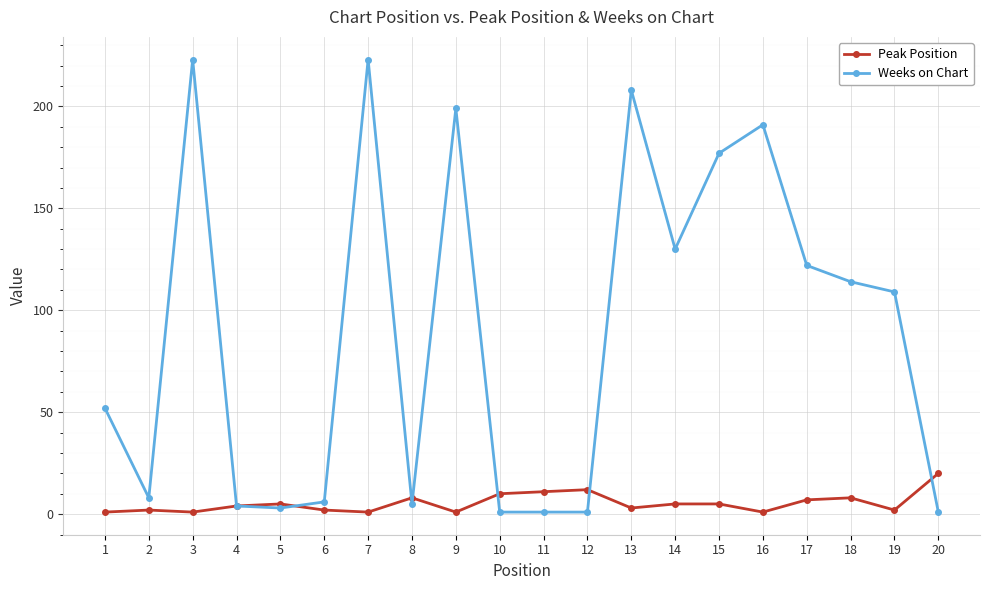

At which label does Peak Position reach its peak?

20